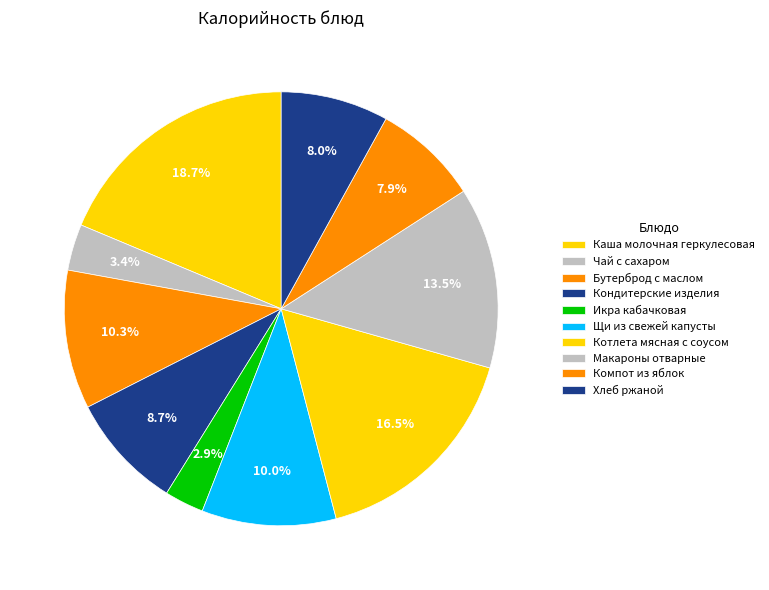

True or false: Каша молочная геркулесовая accounts for 19% of the total.

True